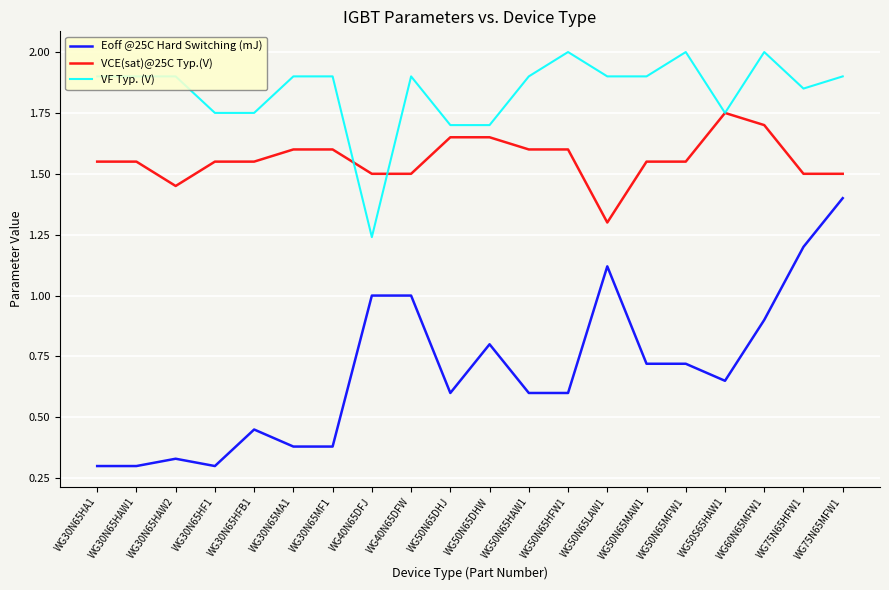

What position from the left is WG50N65HAW1?

12